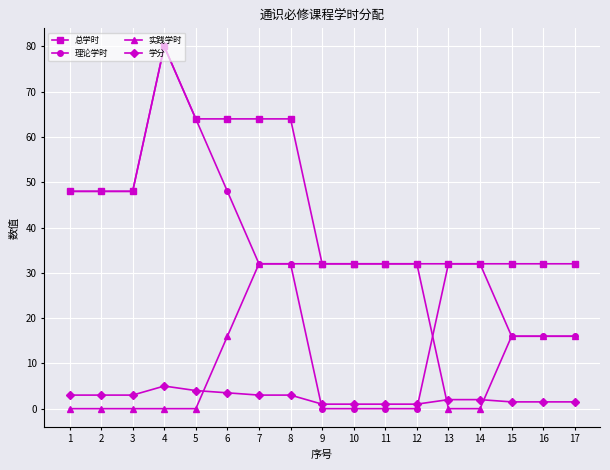

Reading left to right, list all the values displayed in this chart.

总学时: 48.0	48.0	48.0	80.0	64.0	64.0	64.0	64.0	32.0	32.0	32.0	32.0	32.0	32.0	32.0	32.0	32.0
理论学时: 48.0	48.0	48.0	80.0	64.0	48.0	32.0	32.0	0.0	0.0	0.0	0.0	32.0	32.0	16.0	16.0	16.0
实践学时: 0.0	0.0	0.0	0.0	0.0	16.0	32.0	32.0	32.0	32.0	32.0	32.0	0.0	0.0	16.0	16.0	16.0
学分: 3.0	3.0	3.0	5.0	4.0	3.5	3.0	3.0	1.0	1.0	1.0	1.0	2.0	2.0	1.5	1.5	1.5